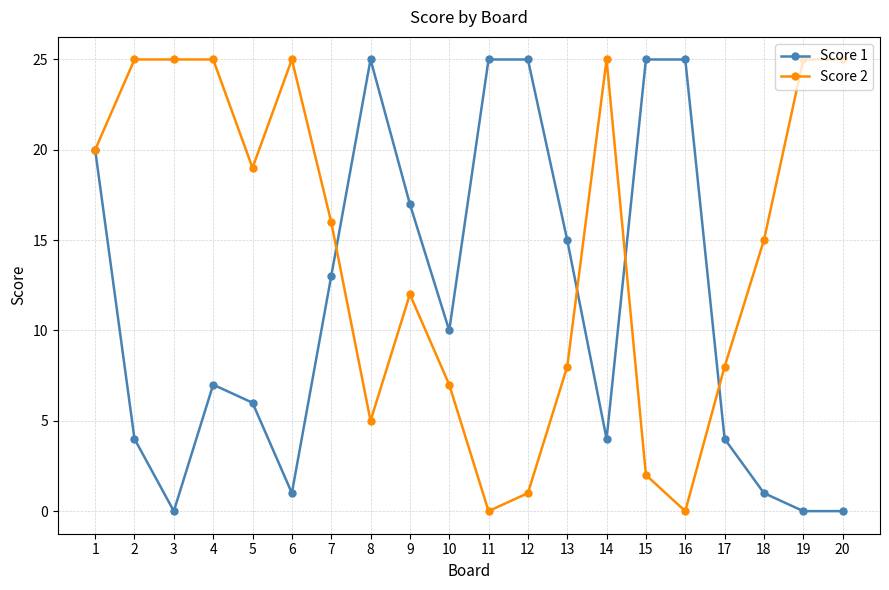

The Score 1 series shows 28 at 9. True or false?

False